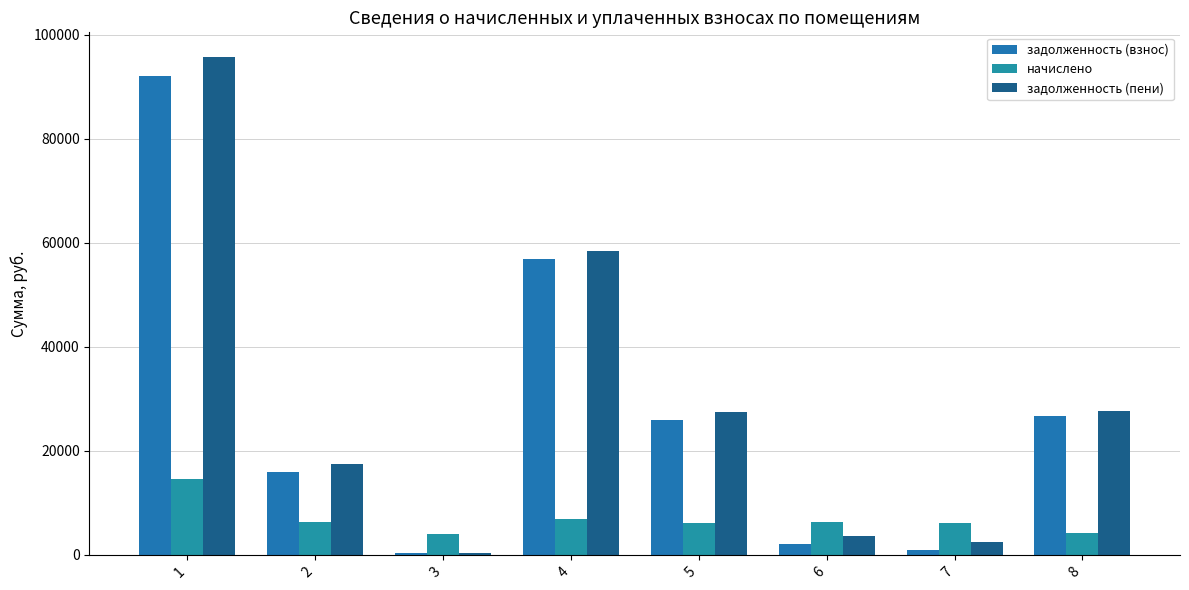

What are all the series names shown in the legend?

задолженность (взнос), начислено, задолженность (пени)